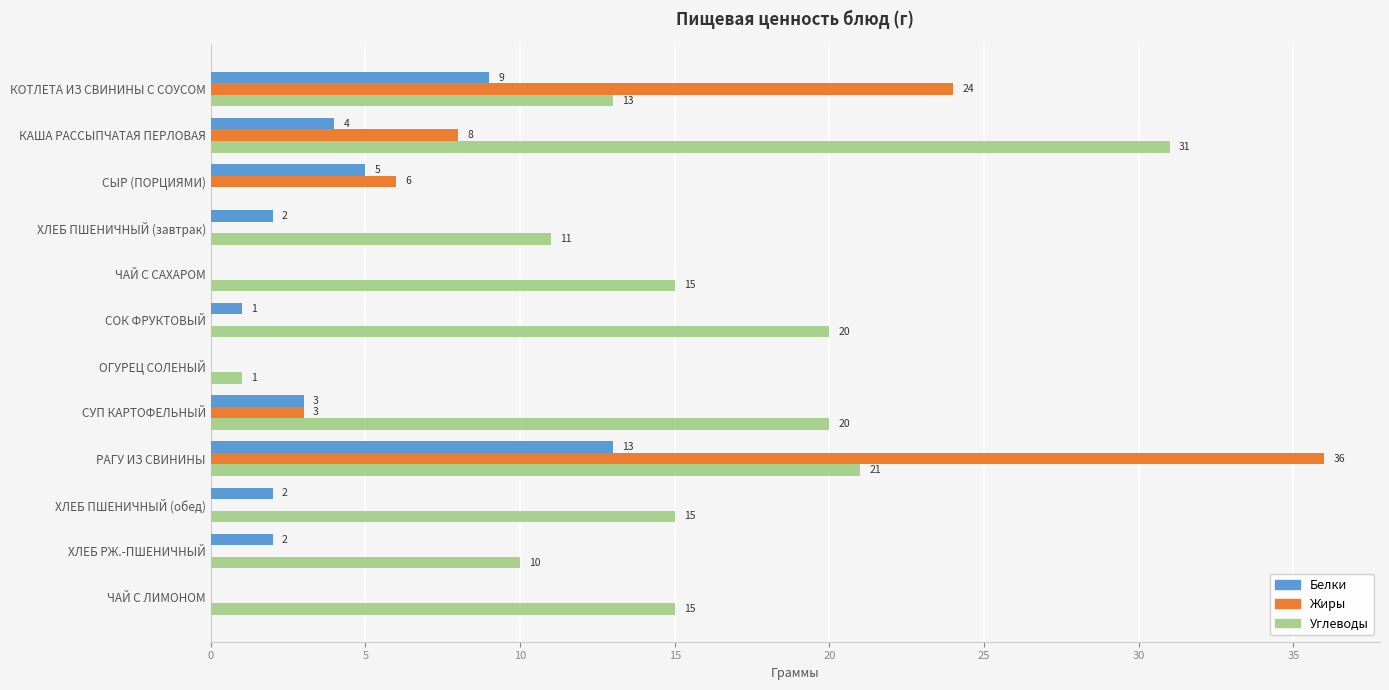

Is it true that Жиры equals 0 at ЧАЙ С САХАРОМ?

True